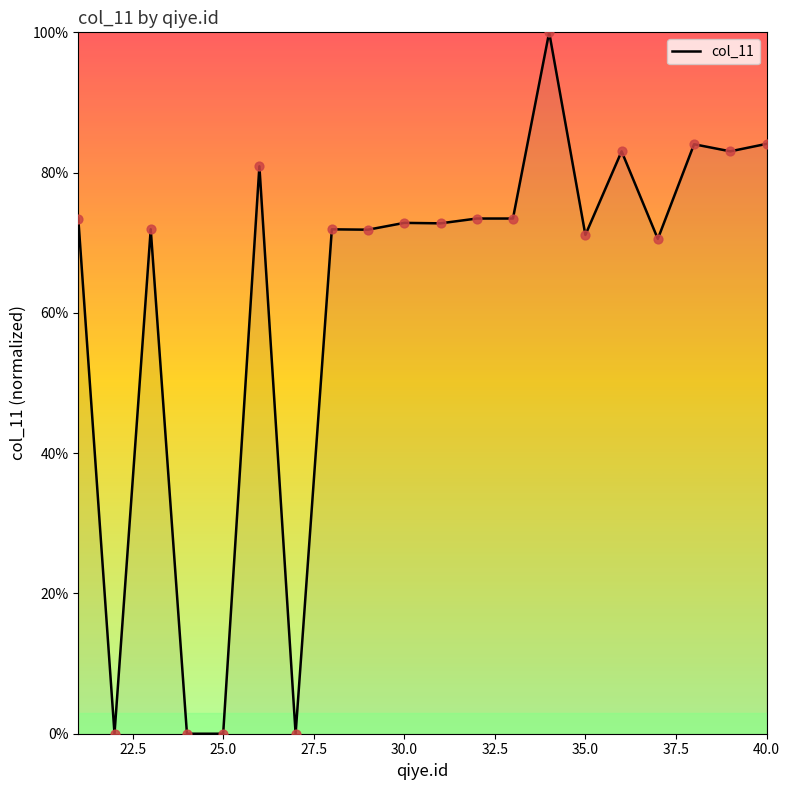

What is the difference between the maximum and minimum values?

100.0